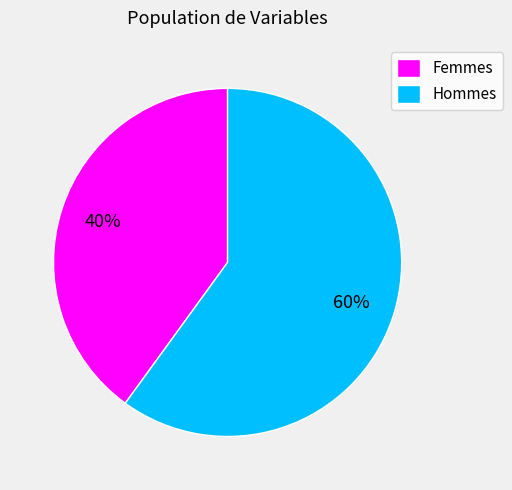

How many slices are in this pie chart?

2